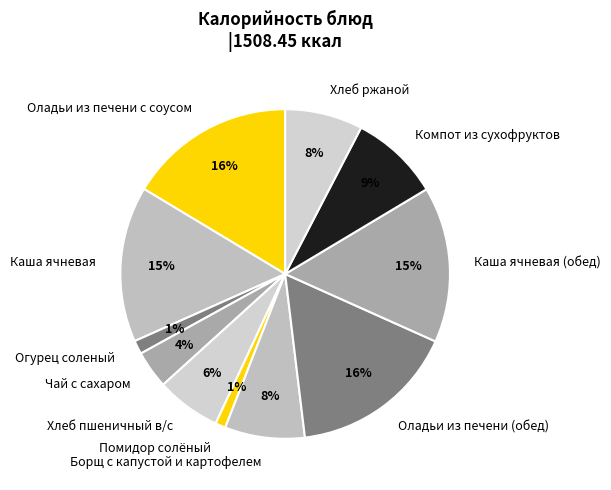

Between Хлеб ржаной and Оладьи из печени с соусом, which is larger?

Оладьи из печени с соусом